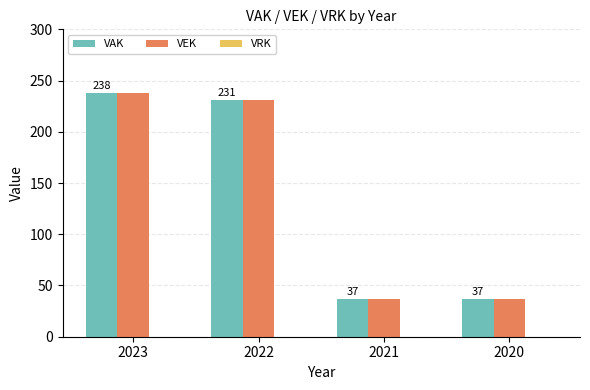

What is the lowest value of the VEK series?

37